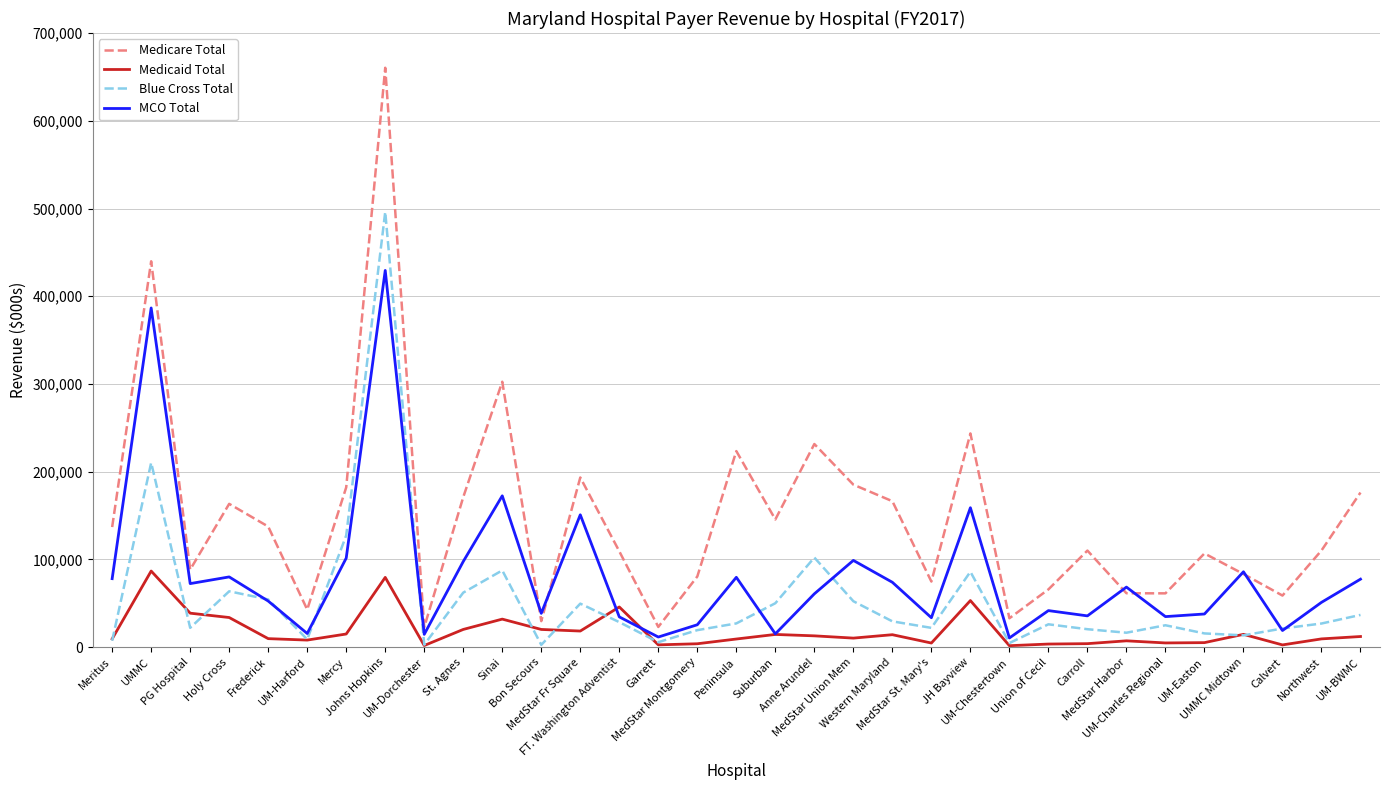

At how many categories does at least one series exceed 121186?

16